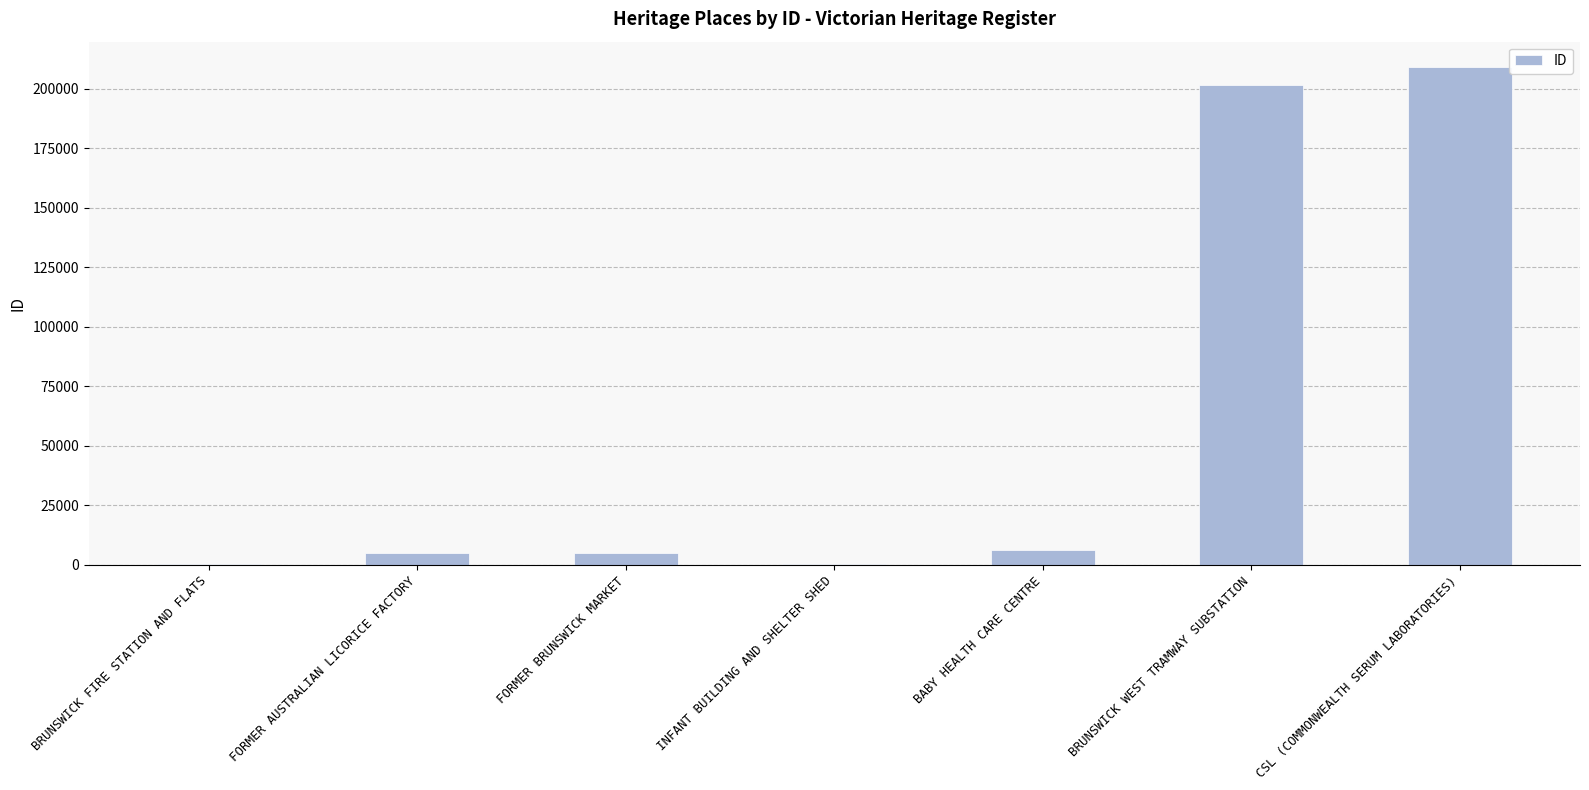

Which category has the highest value across all series?

CSL (COMMONWEALTH SERUM LABORATORIES)